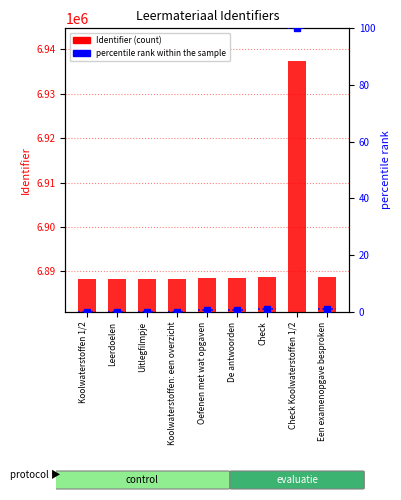

Are the bars horizontal?

No